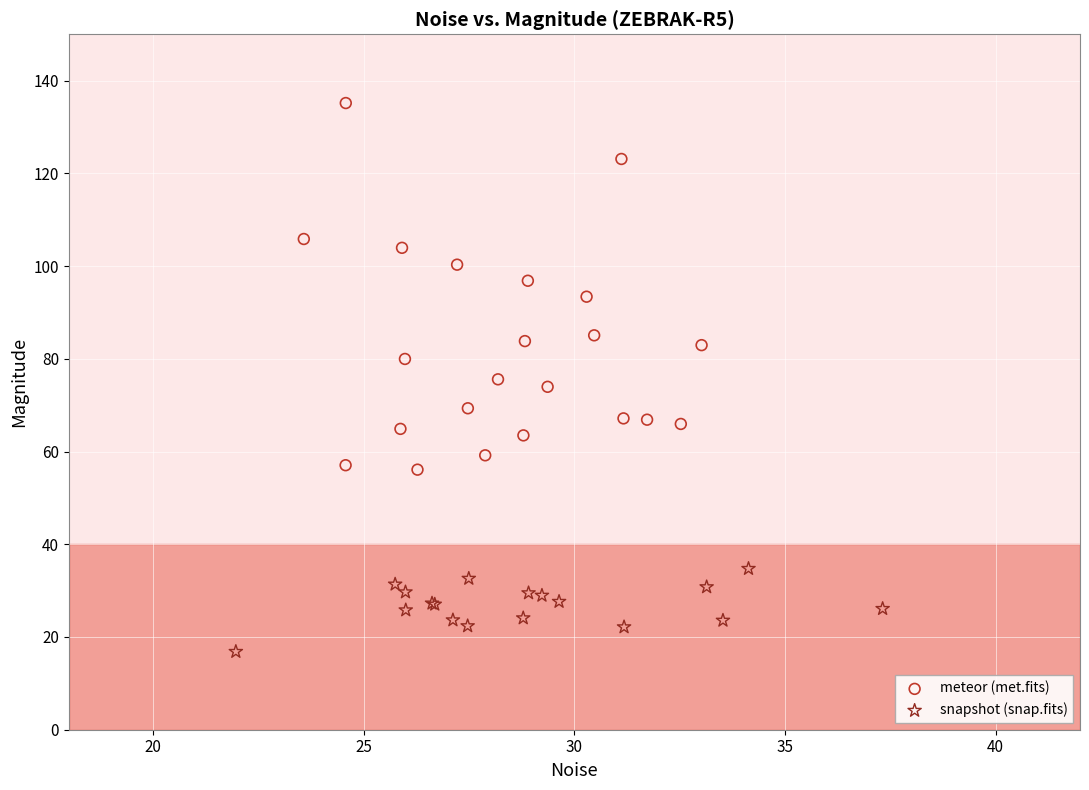

Which series contains the highest Y value?

meteor (met.fits)